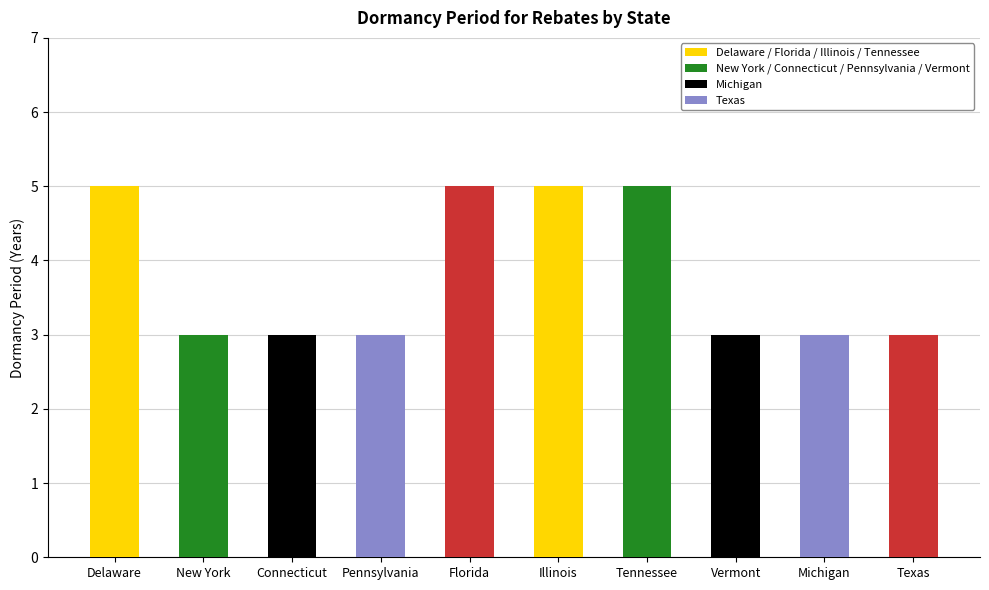

Reading right to left, extract all data points from this chart.

3	3	3	5	5	5	3	3	3	5